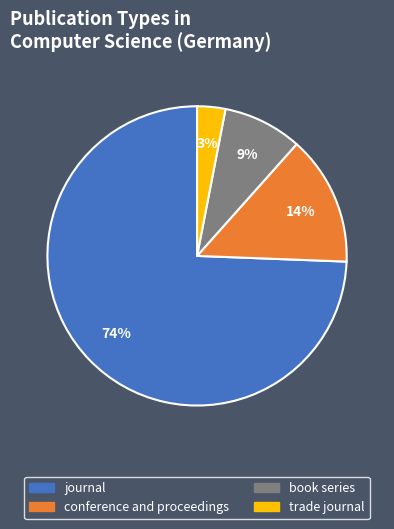

Is there a majority slice in this chart?

Yes